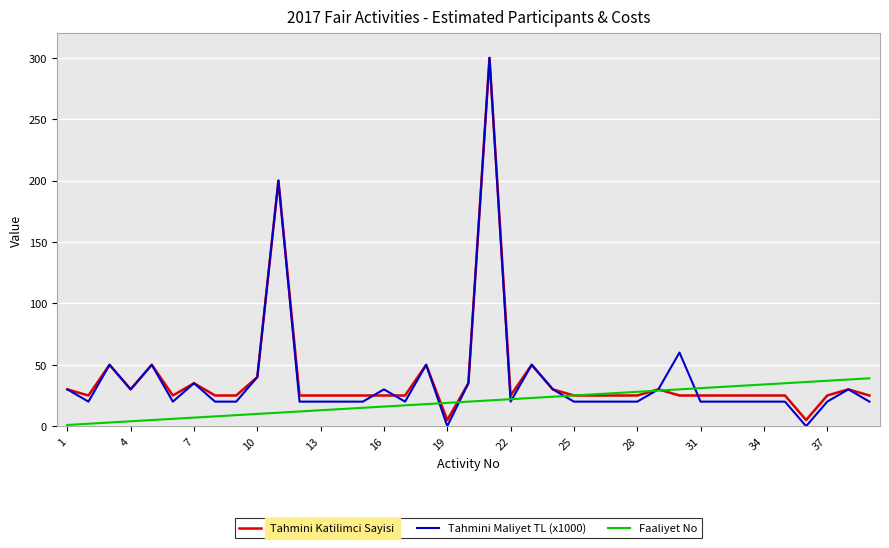

How many lines are shown in the chart?

3